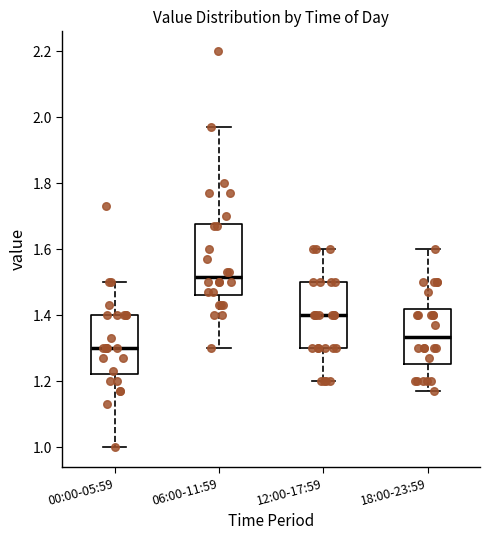

Reading left to right, read every box against the y-axis: the position of its median line, the range the box covers, and the ends of its whiskers. The values are not printed on the chart, so give them approximately, as read against the axis.

00:00-05:59: median 1.30, box 1.22 to 1.40, whiskers 1.00 to 1.50
06:00-11:59: median 1.52, box 1.46 to 1.68, whiskers 1.30 to 1.98
12:00-17:59: median 1.40, box 1.30 to 1.50, whiskers 1.20 to 1.60
18:00-23:59: median 1.34, box 1.26 to 1.42, whiskers 1.18 to 1.60